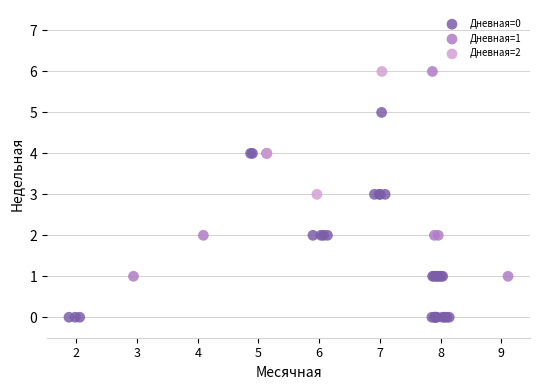

Which series reaches the minimum Y coordinate?

Дневная=0